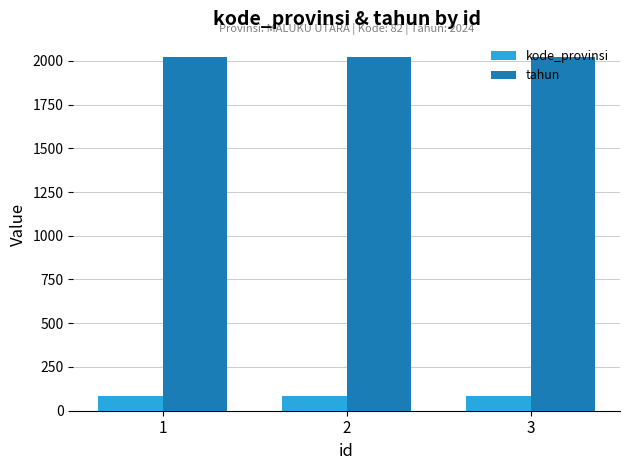

The value of kode_provinsi at 2 is 82. True or false?

True